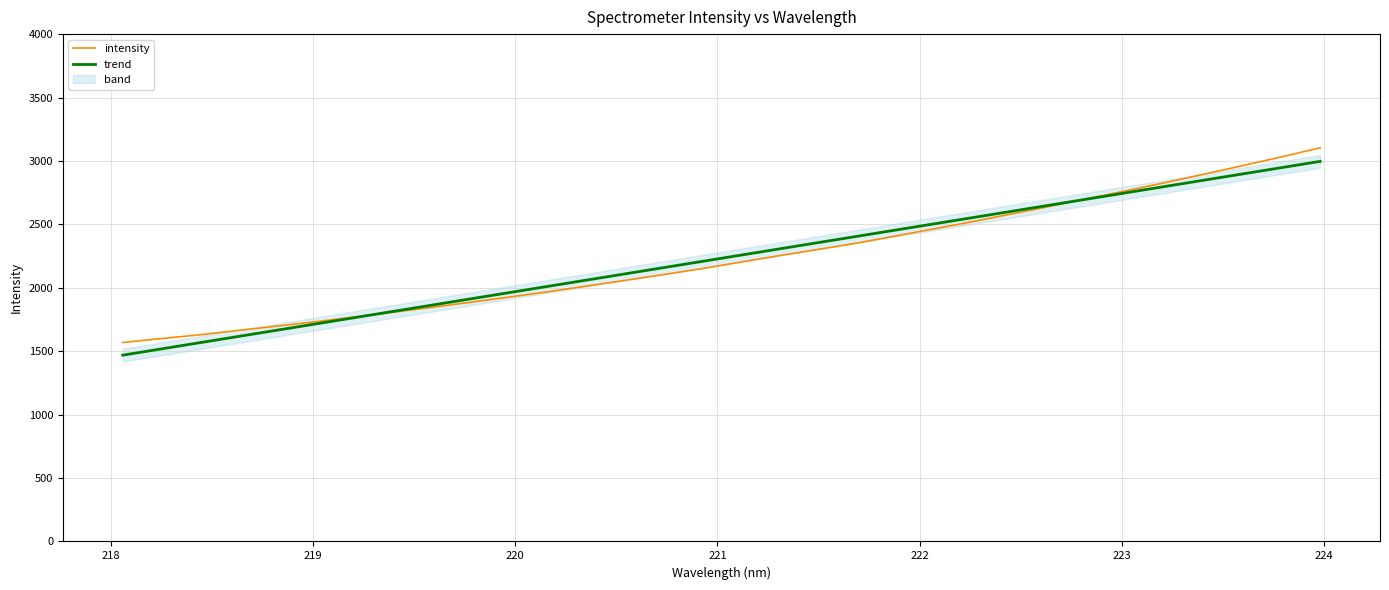

How many lines are shown in the chart?

2